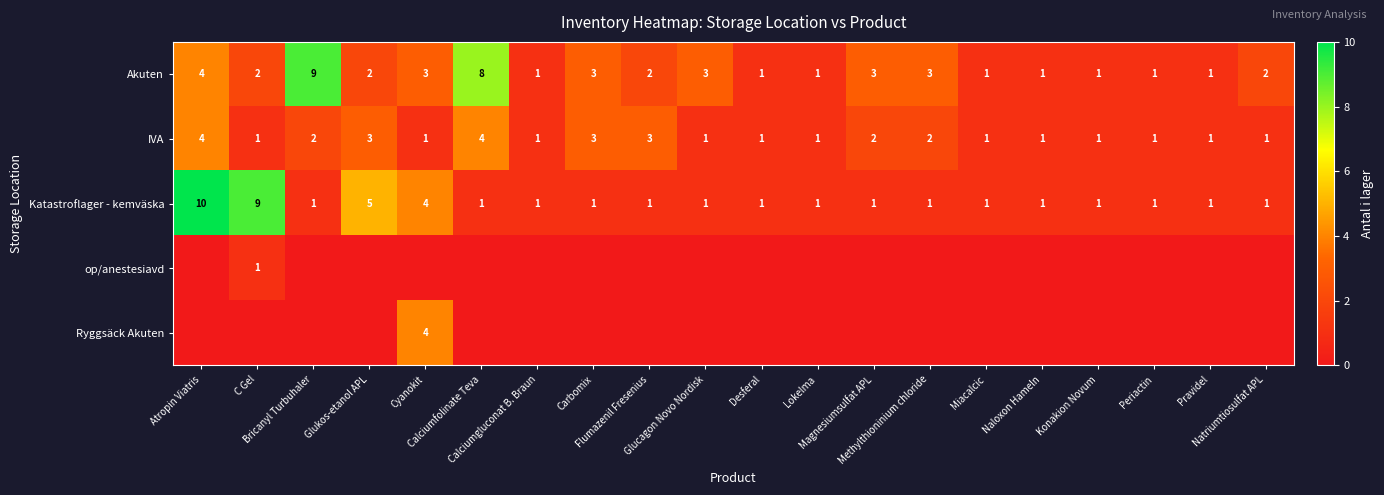

What is the total value across all series at Flumazenil Fresenius?

6